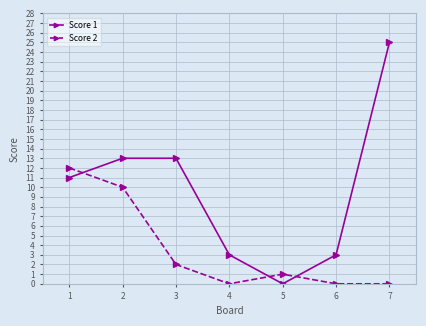

Which series has the widest spread of values?

Score 1